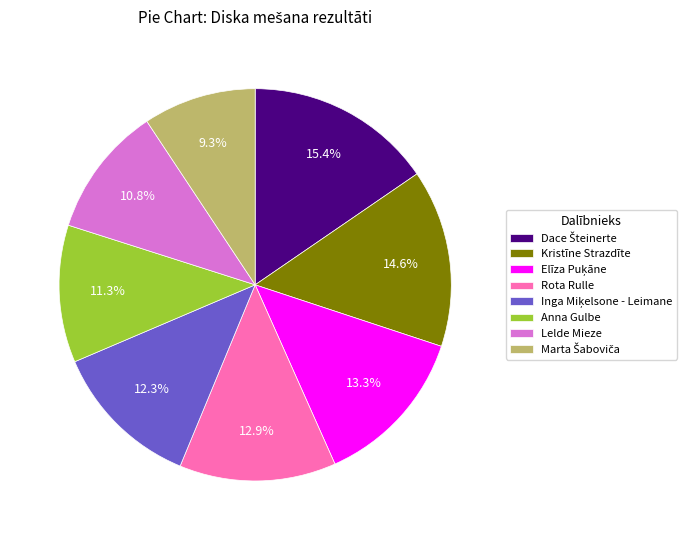

What percentage is NOT represented by Lelde Mieze?

89.2%